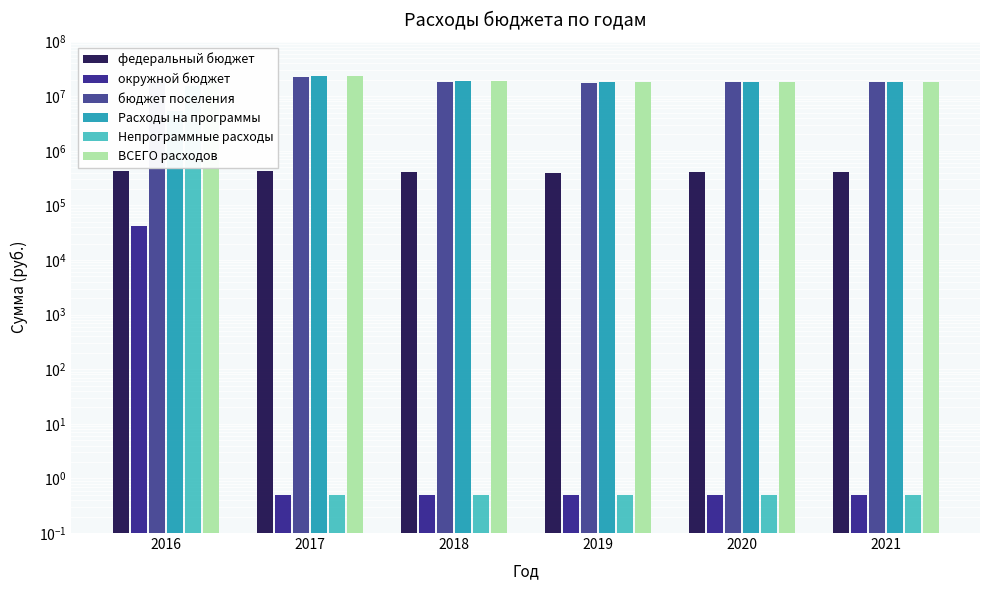

What value does the Непрограммные расходы series have at 2021?

0.5